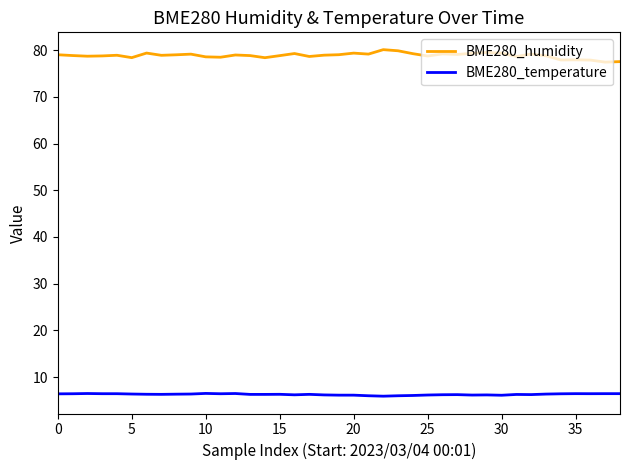

List the series in order of their overall mean, lowest first.

BME280_temperature, BME280_humidity